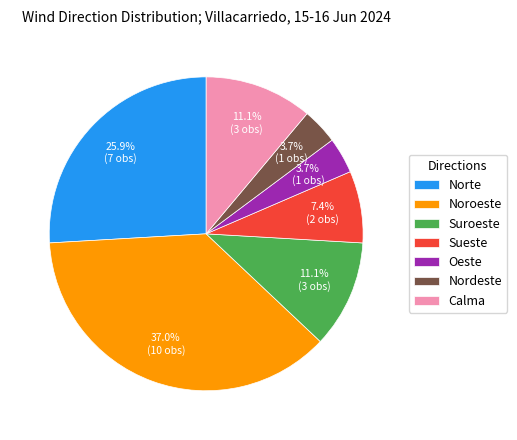

What is the largest slice in the pie chart?

Noroeste